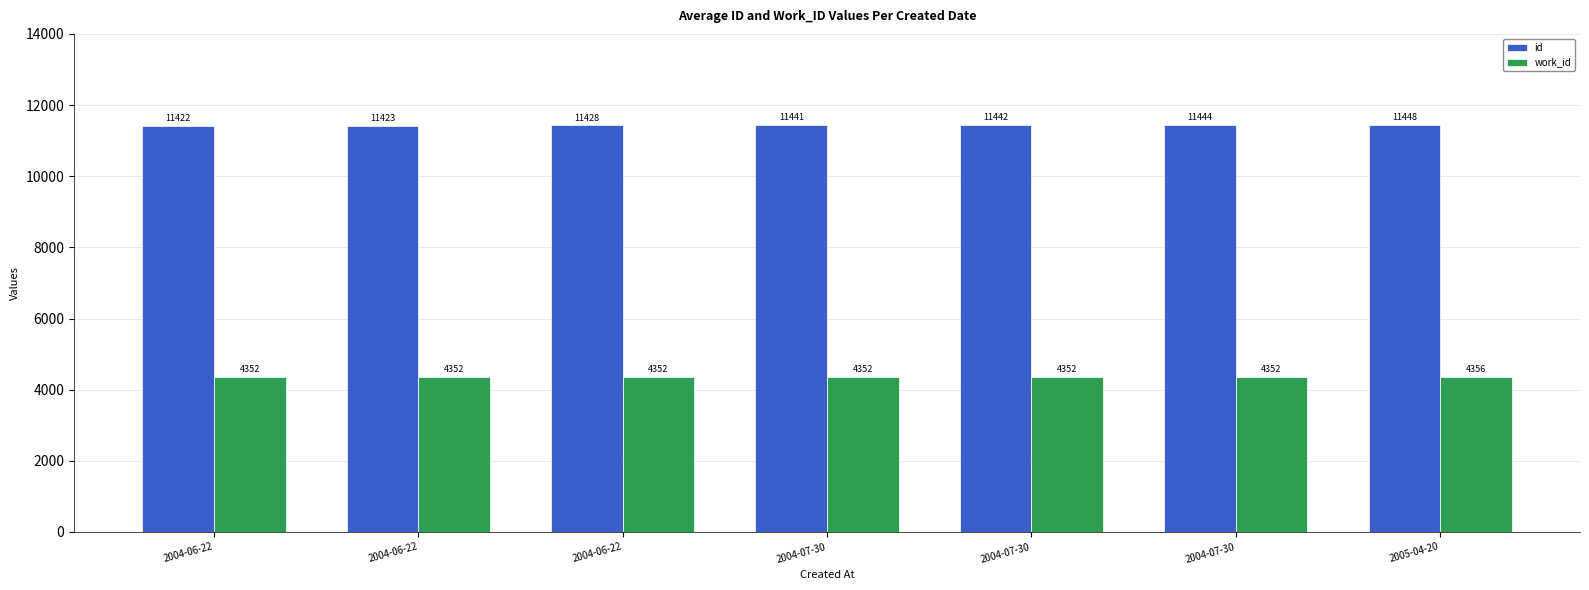

What is the sum of all id values?

80048